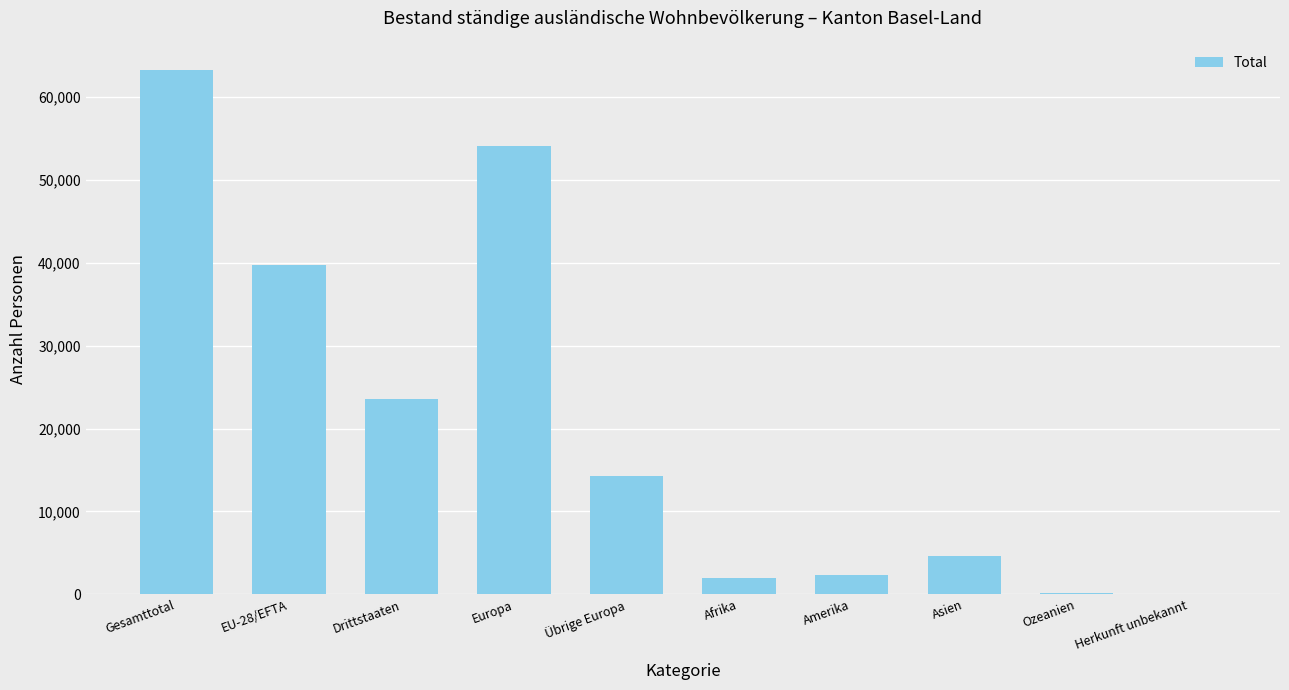

Is it true that the value at Gesamttotal is 63245?

True